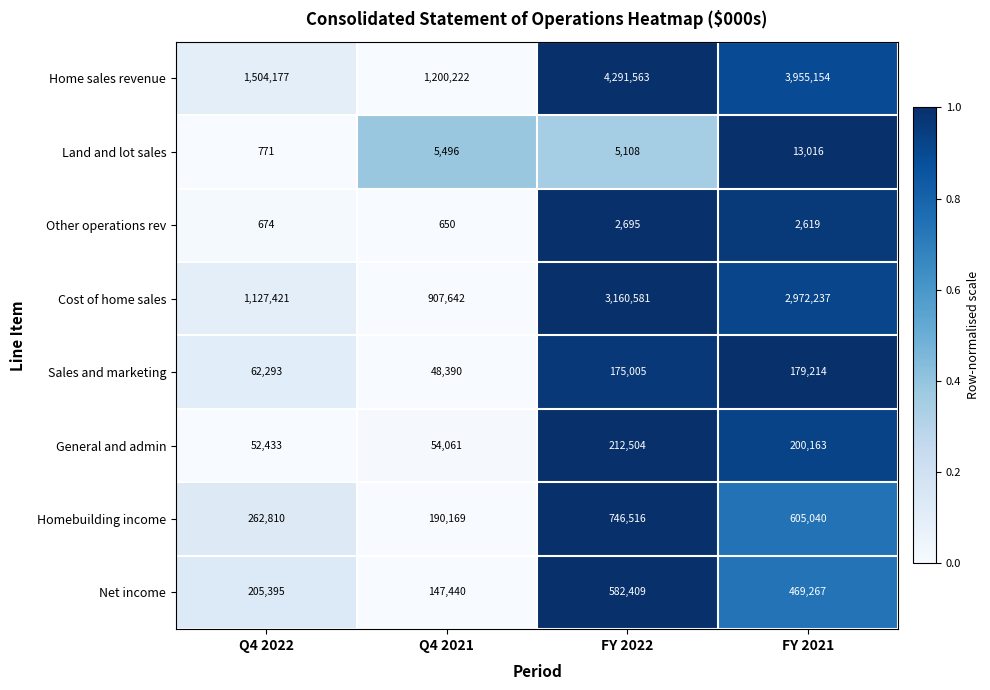

What is the sum of all Net income values?

1404511